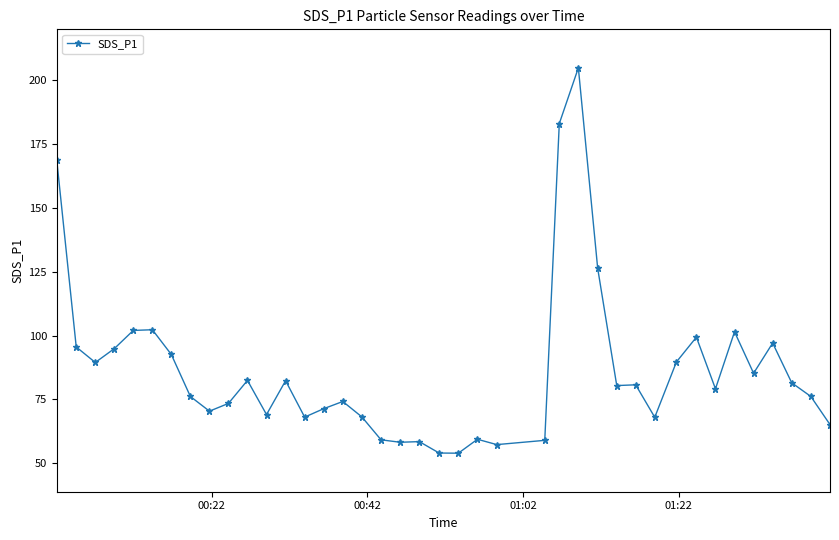

What is the value of the 6th point from the left?

102.3